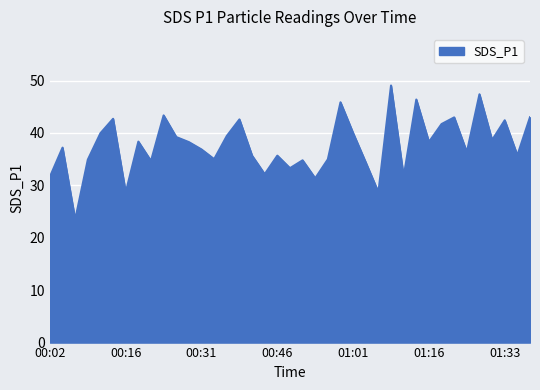

What is the difference between the maximum and minimum values?

25.6